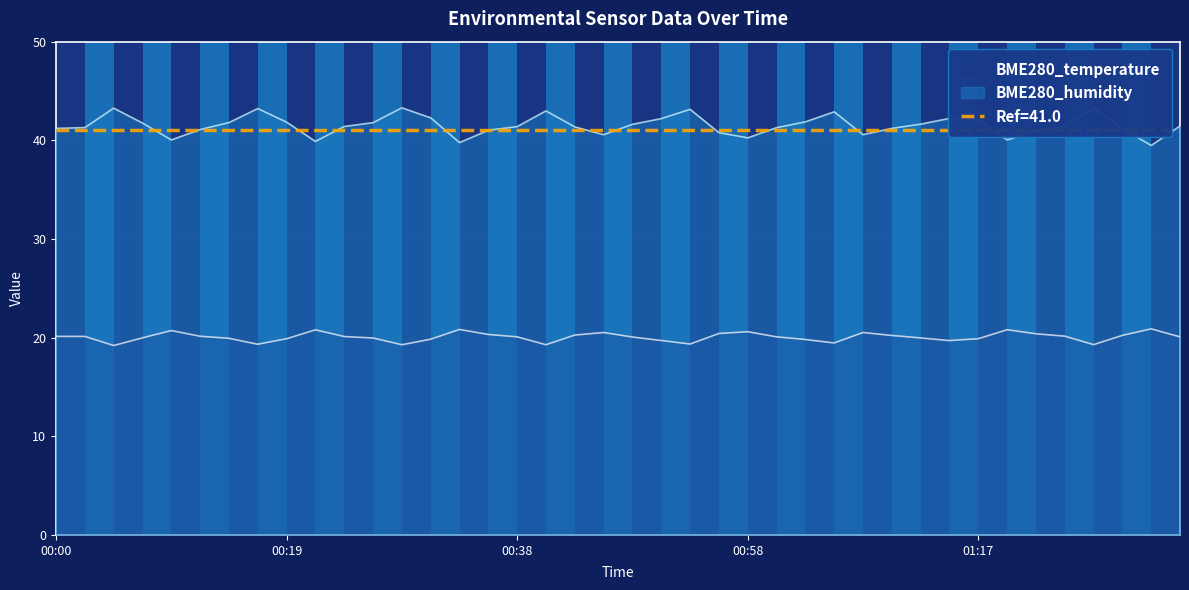

Where is the first local minimum for BME280_humidity?

00:09